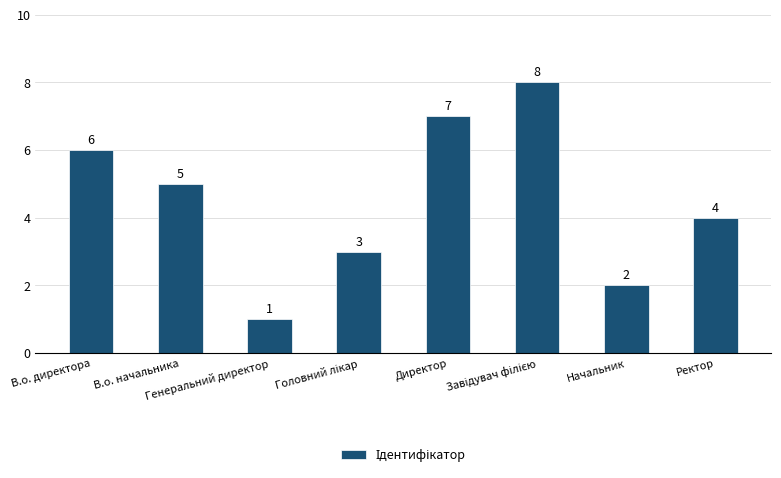

What is the maximum value shown in the chart?

8